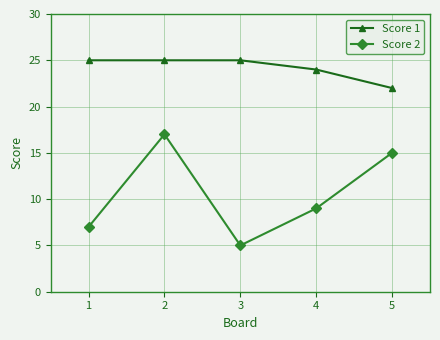

What is the lowest value of the Score 1 series?

22